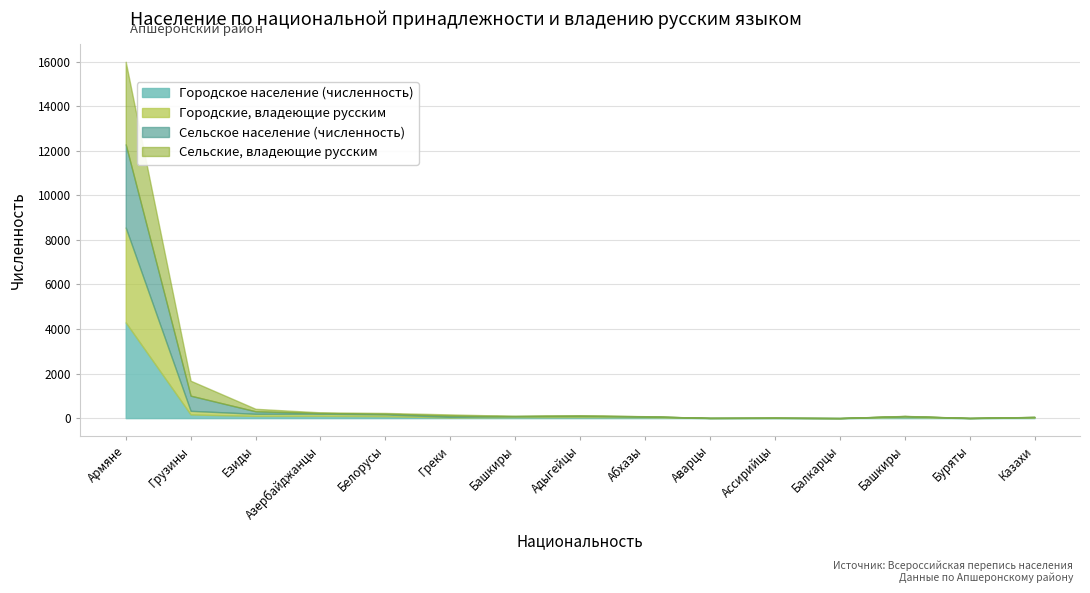

At which label is Городские, владеющие русским closest to 2130?

Грузины